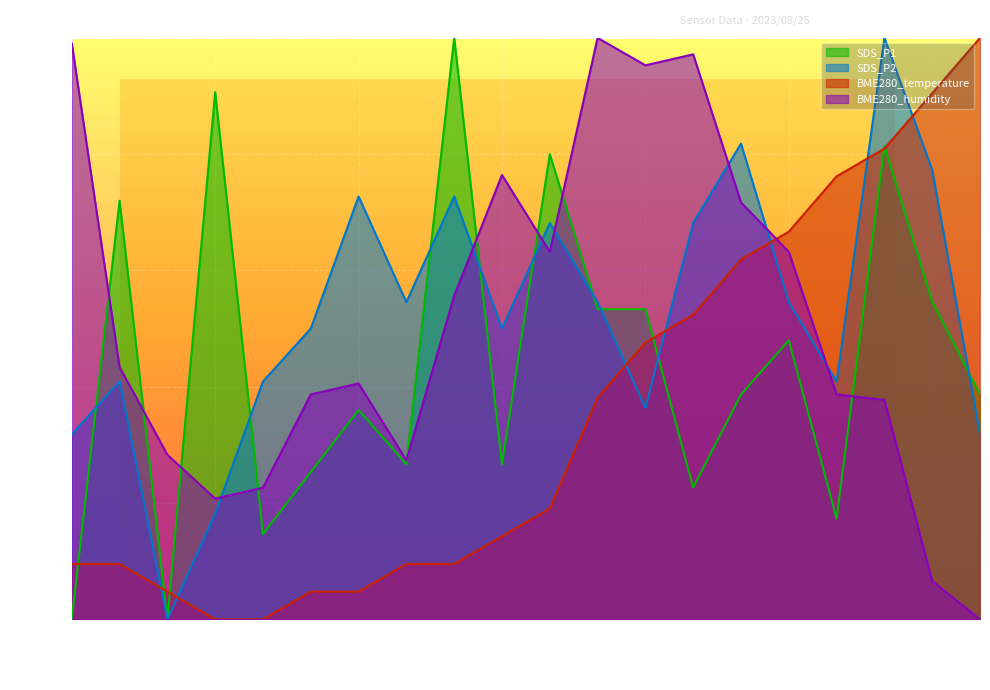

Is the value of SDS_P1 at 00:19 greater than the value of BME280_temperature at 01:09?

Yes